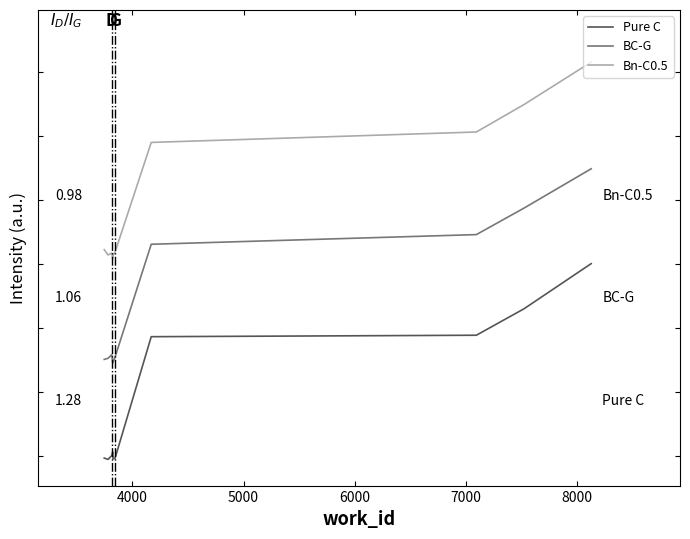

What are all the series names shown in the legend?

Pure C, BC-G, Bn-C0.5